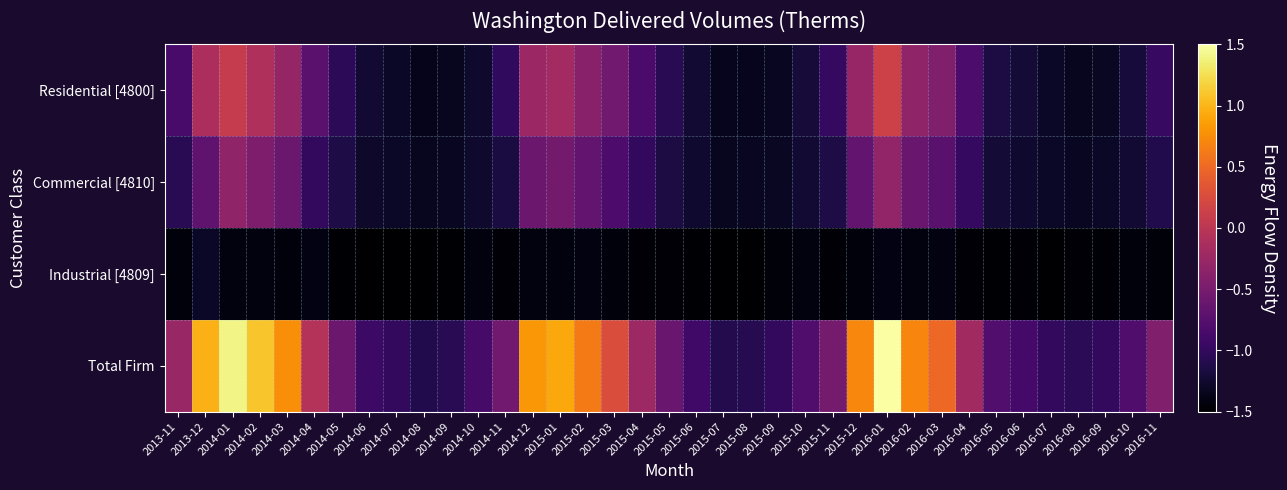

How many data points does each series have?

37